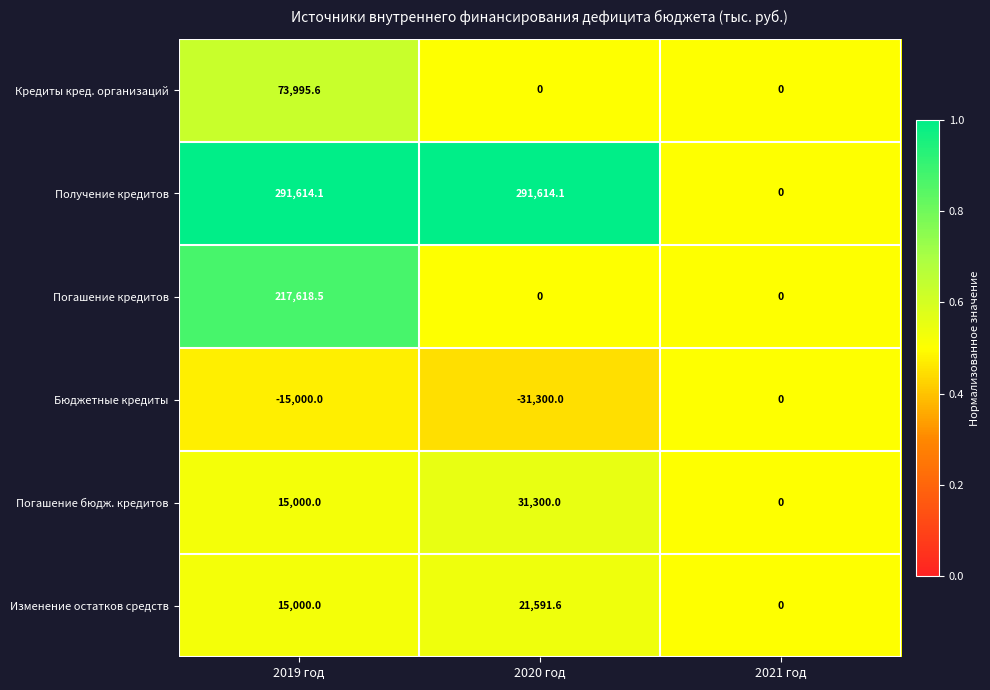

Reading left to right, what are all the values shown in this chart?

Кредиты кред. организаций: 2019 год=73995.6	2020 год=0.0	2021 год=0.0
Получение кредитов: 2019 год=291614.1	2020 год=291614.1	2021 год=0.0
Погашение кредитов: 2019 год=217618.5	2020 год=0.0	2021 год=0.0
Бюджетные кредиты: 2019 год=-15000.0	2020 год=-31300.0	2021 год=0.0
Погашение бюдж. кредитов: 2019 год=15000.0	2020 год=31300.0	2021 год=0.0
Изменение остатков средств: 2019 год=15000.0	2020 год=21591.6	2021 год=0.0